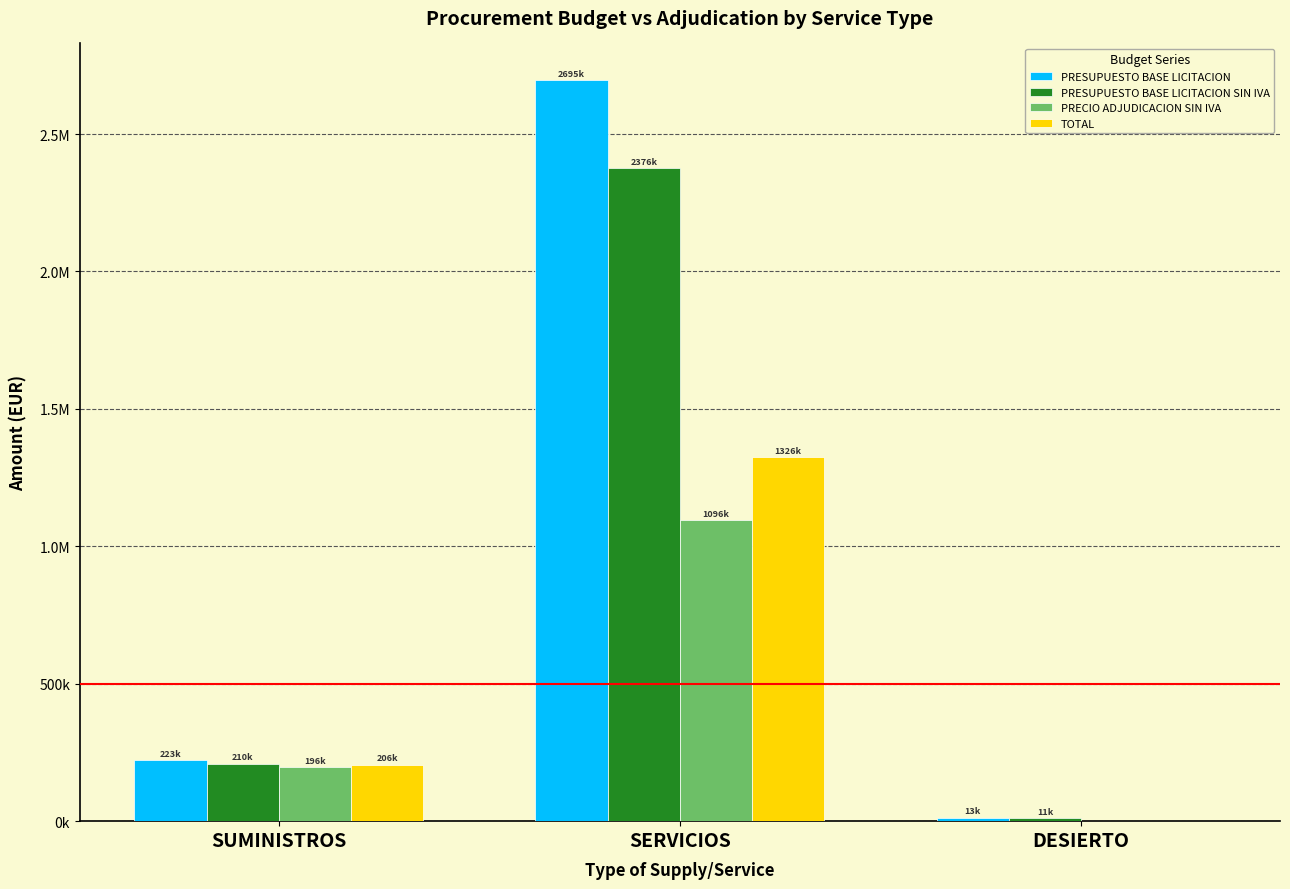

What is the difference between the highest and lowest values at SERVICIOS?

1599413.1